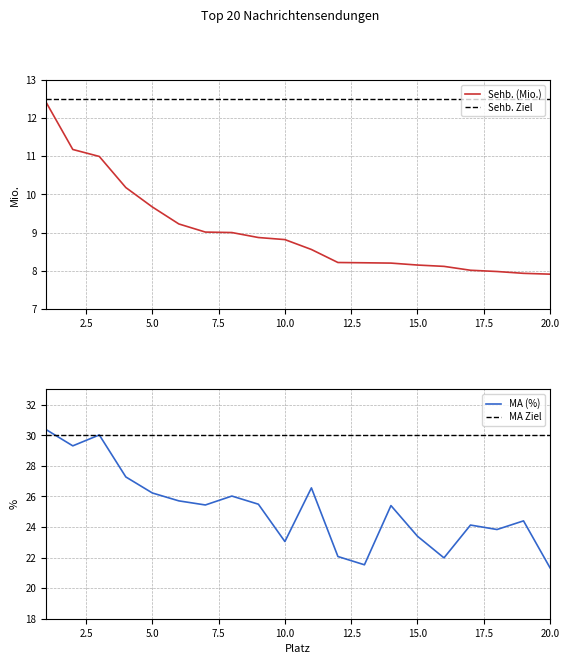

At 7, list the series in order from smallest to largest.

Sehb. (Mio.), MA (%)